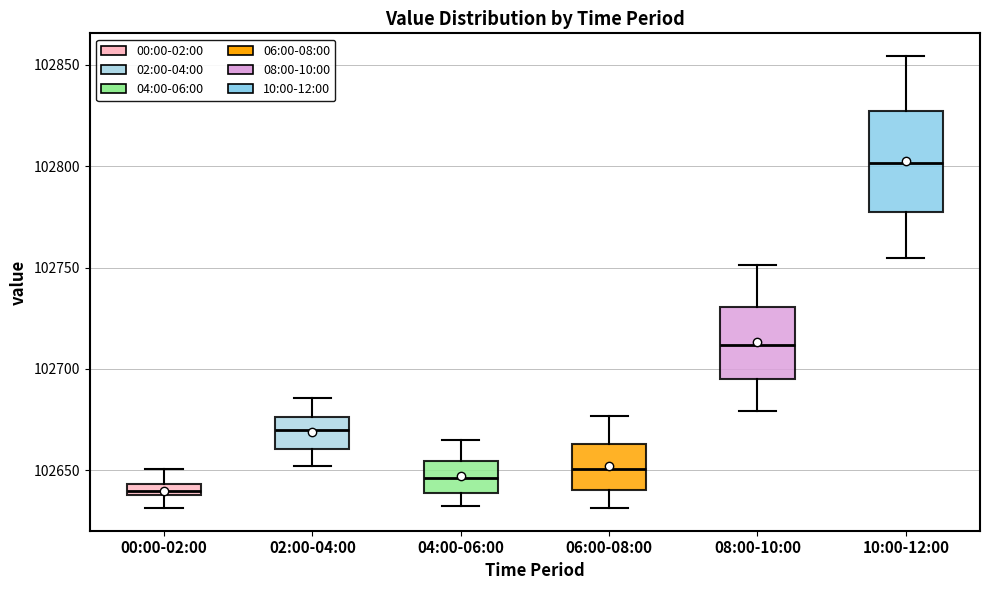

Where is the upper edge of the box for 00:00-02:00 on the y-axis? The values are not printed on the chart, so give them approximately, as read against the axis.

102645